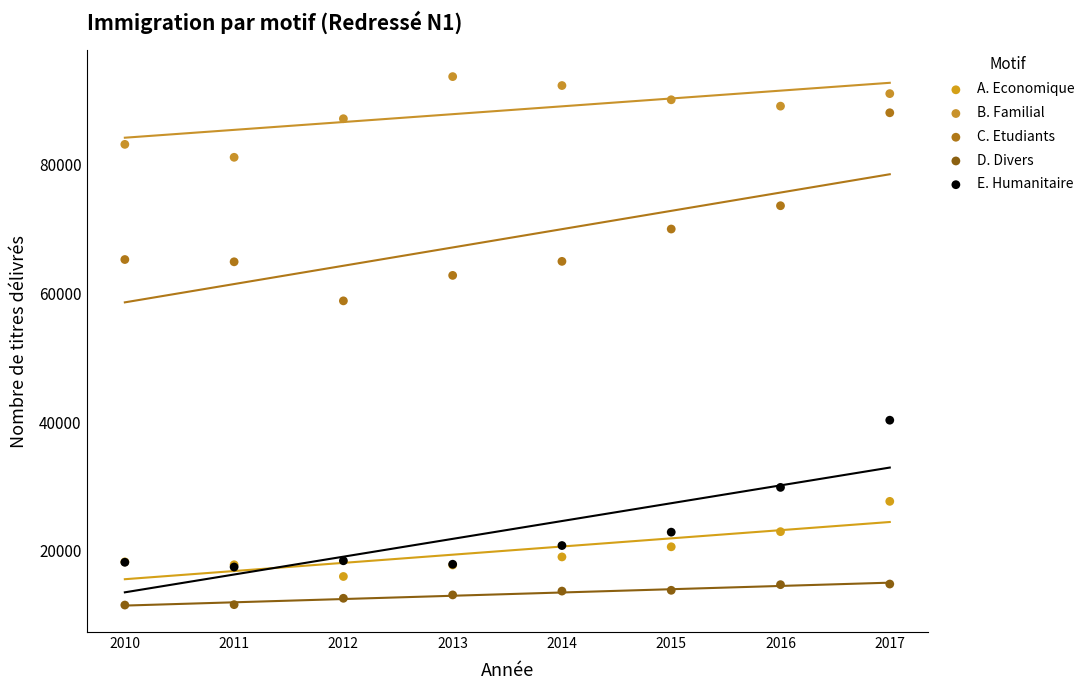

Across all series, what Y value is closest to 52643?

58857